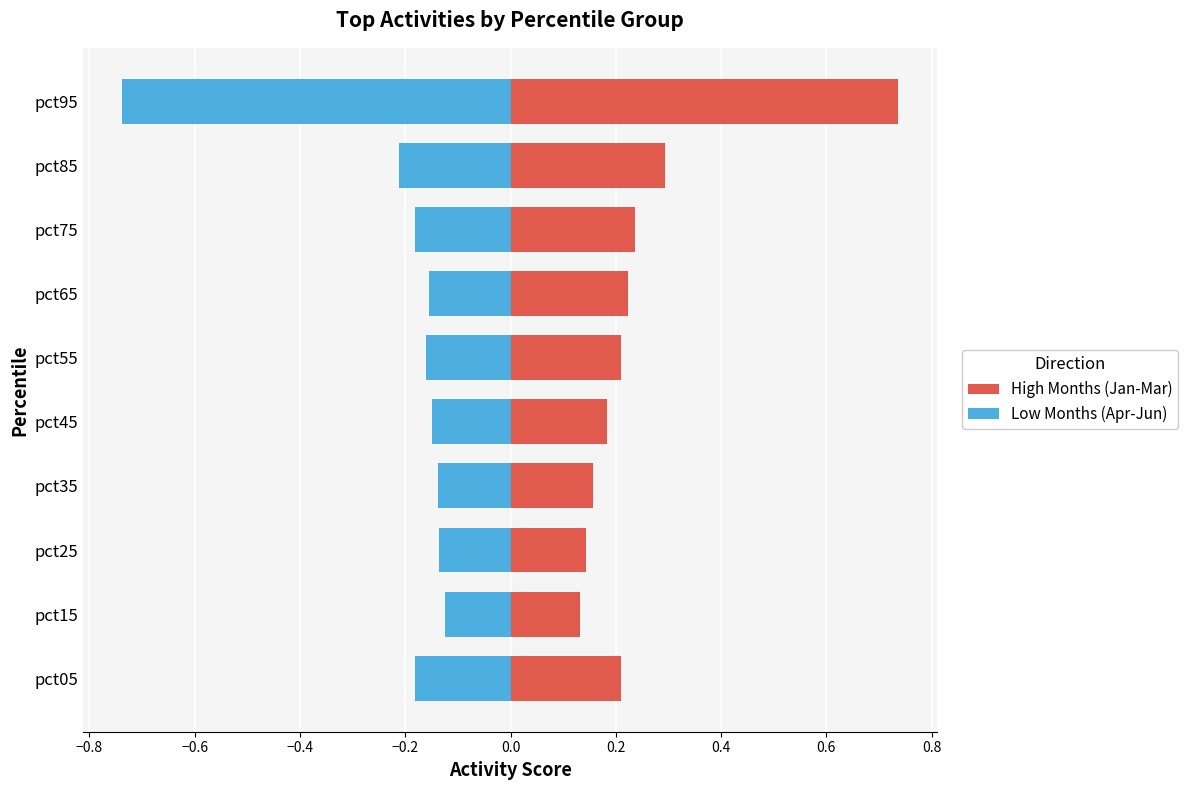

Reading left to right, list all the values displayed in this chart.

High Months (Jan-Mar): 0.2	0.1	0.1	0.2	0.2	0.2	0.2	0.2	0.3	0.7
Low Months (Apr-Jun): -0.2	-0.1	-0.1	-0.1	-0.1	-0.2	-0.2	-0.2	-0.2	-0.7